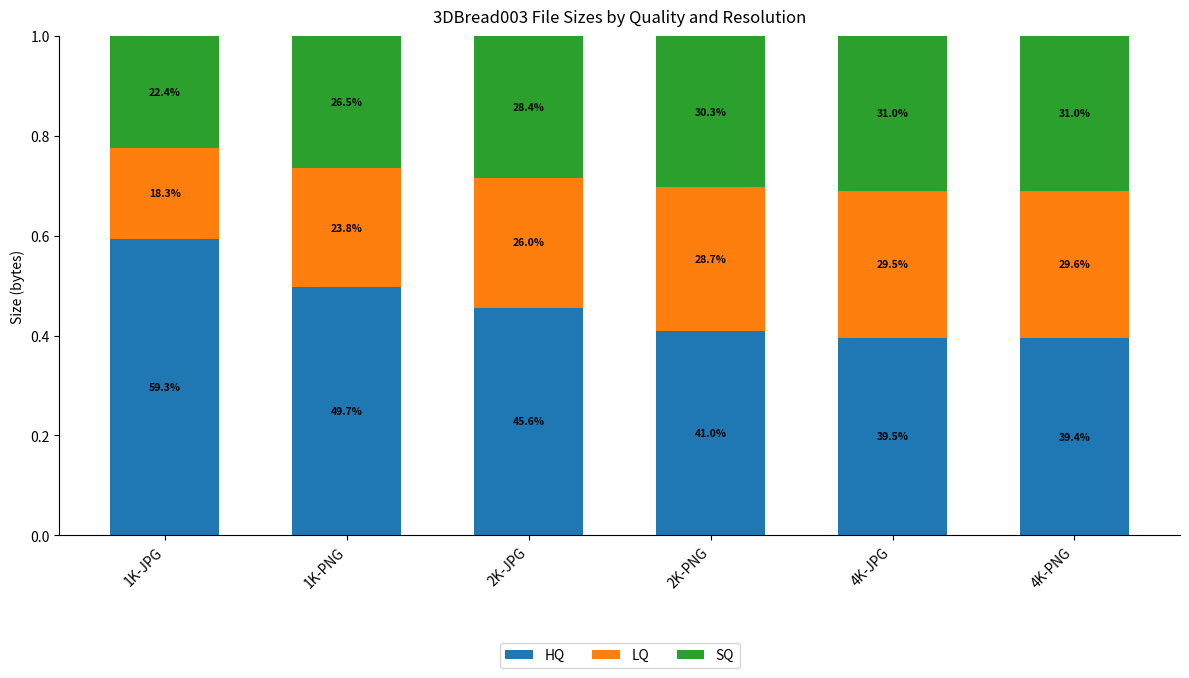

Between 1K-PNG and 4K-JPG, which is larger?

1K-PNG